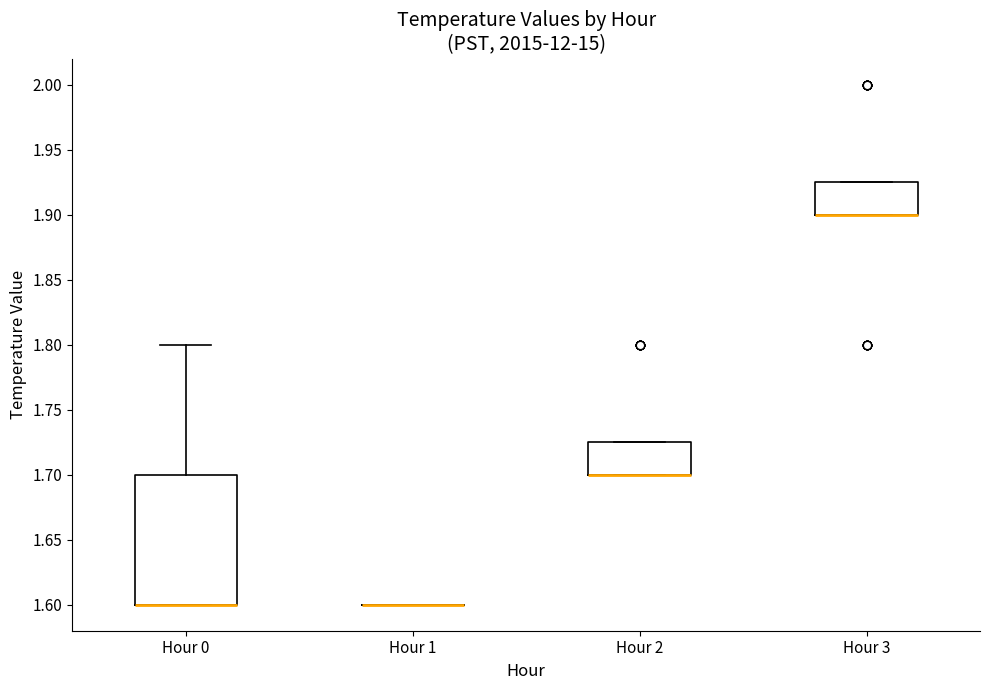

Reading left to right, read every box against the y-axis: the position of its median line, the range the box covers, and the ends of its whiskers. The values are not printed on the chart, so give them approximately, as read against the axis.

Hour 0: median 1.600 (drawn on the box's lower edge), box 1.600 to 1.700, whiskers 1.600 to 1.800
Hour 1: box collapsed to a line at 1.600, whiskers 1.600 to 1.600
Hour 2: median 1.700 (drawn on the box's lower edge), box 1.700 to 1.725, whiskers 1.700 to 1.725
Hour 3: median 1.900 (drawn on the box's lower edge), box 1.900 to 1.925, whiskers 1.900 to 1.925